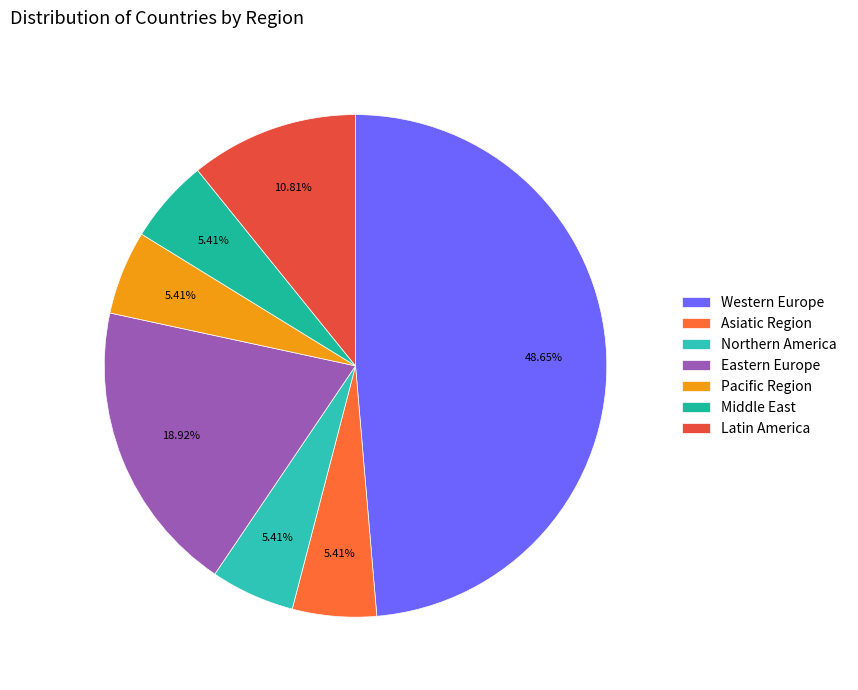

Do Eastern Europe and Asiatic Region together represent more than half of the pie?

No